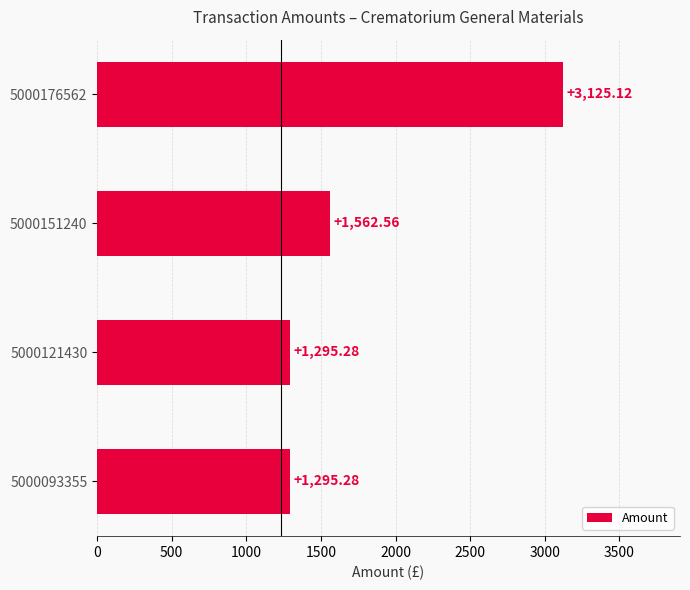

What is the average value?

1819.6